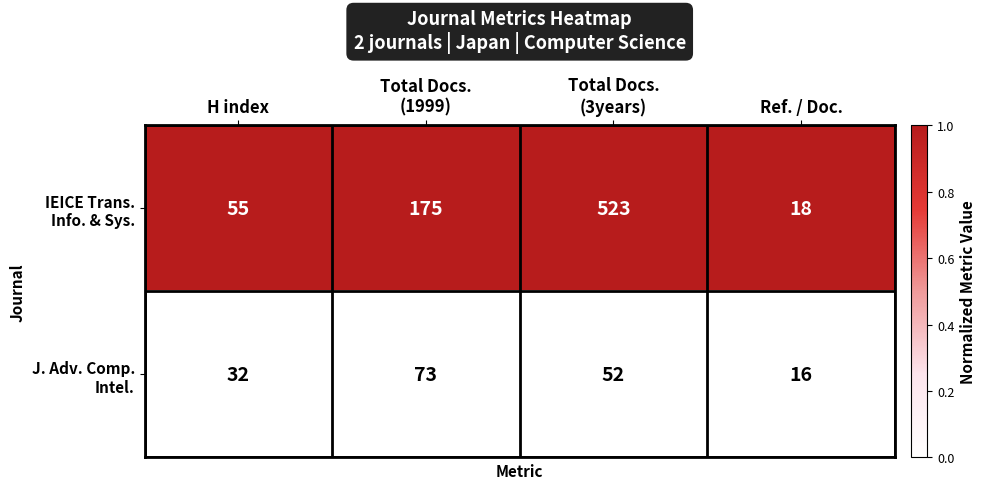

What is the difference between the highest and lowest values at H index?

23